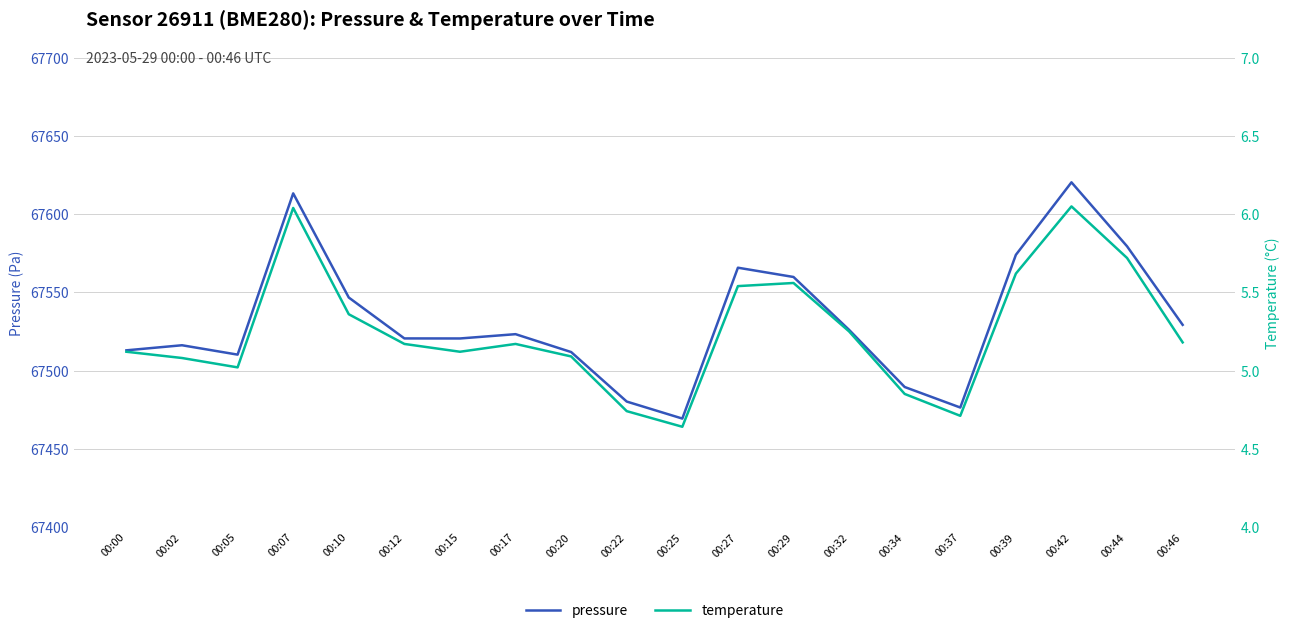

Is the value of pressure at 00:05 greater than the value of temperature at 00:02?

Yes